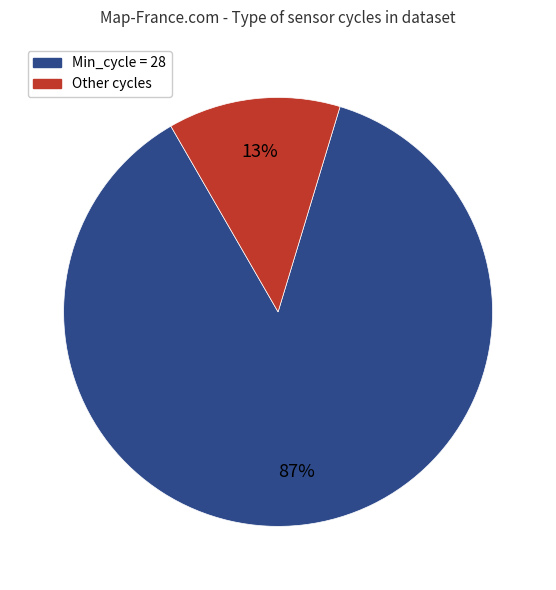

Does any single category account for the majority?

Yes